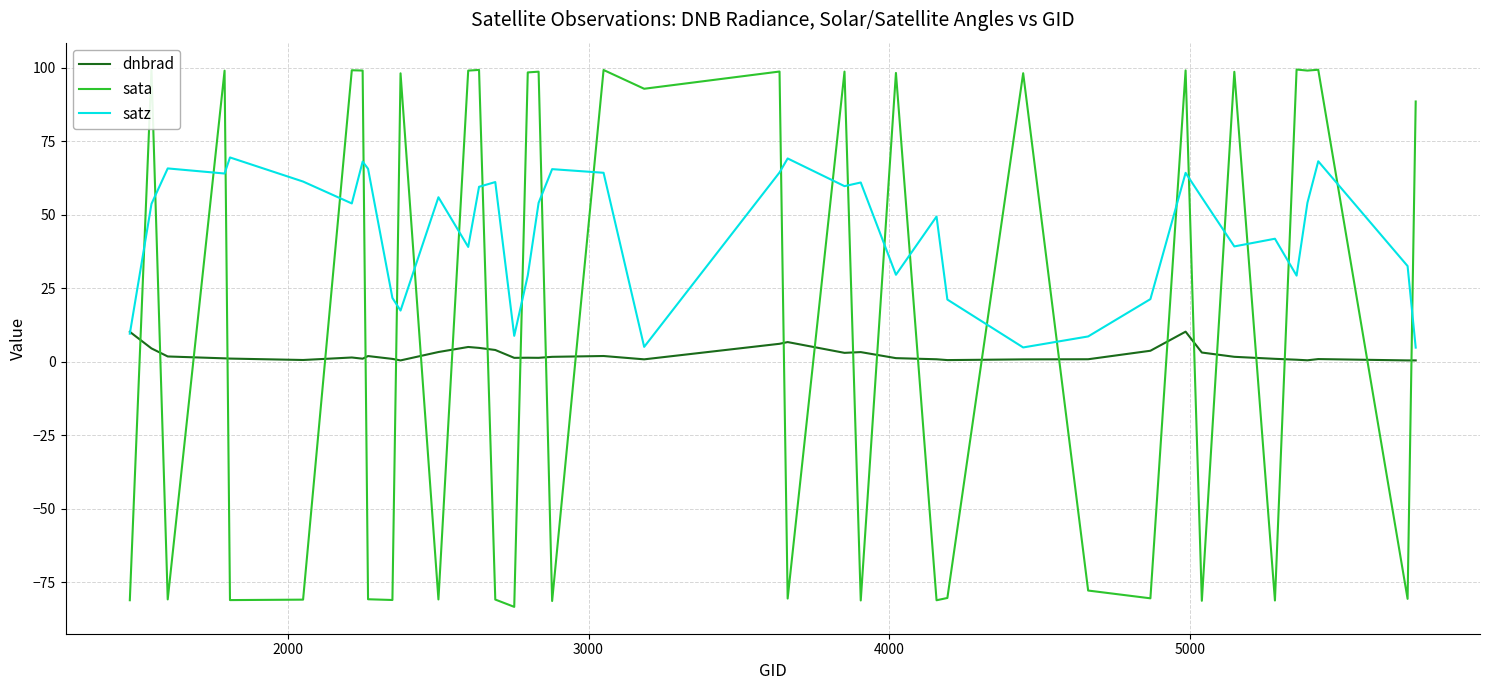

What is the maximum value for satz?

69.4